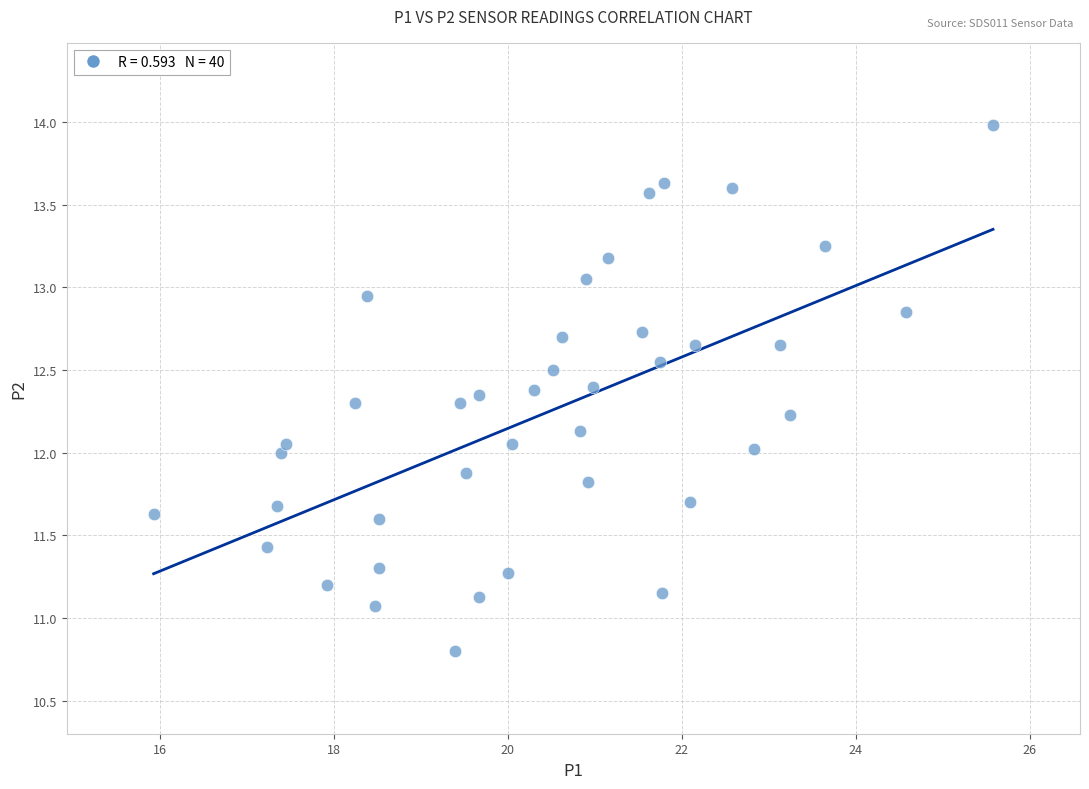

What is the range of Y values (max minus min)?

3.2